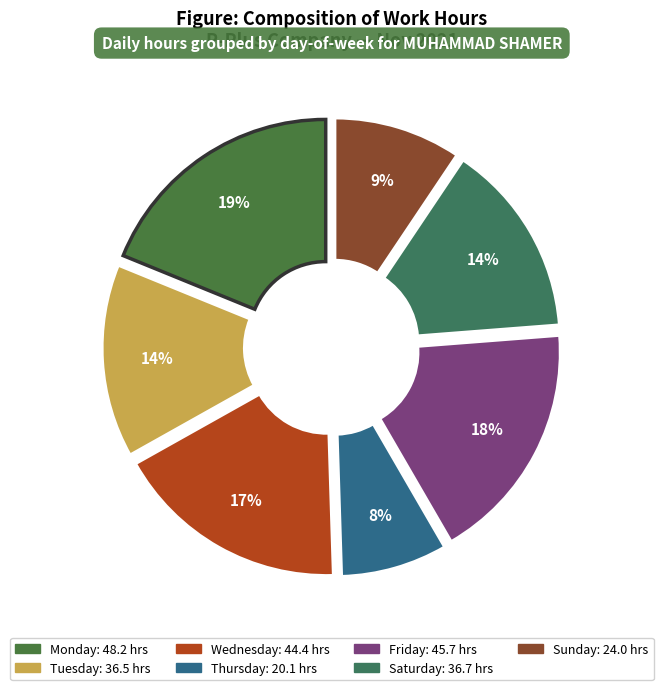

Is there any slice that represents more than half of the pie?

No